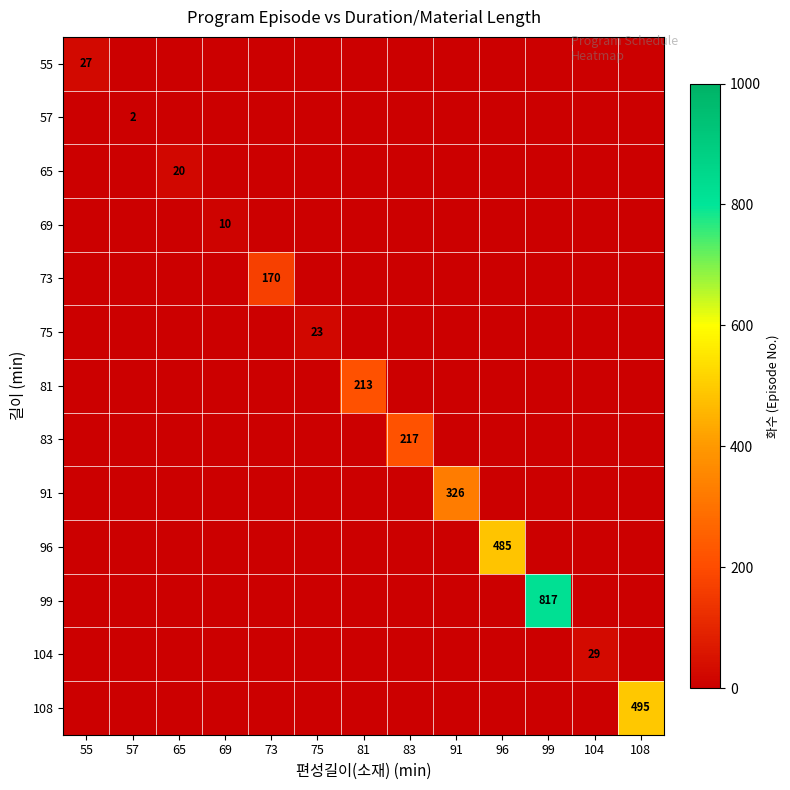

Which label corresponds to the largest value in the chart?

99